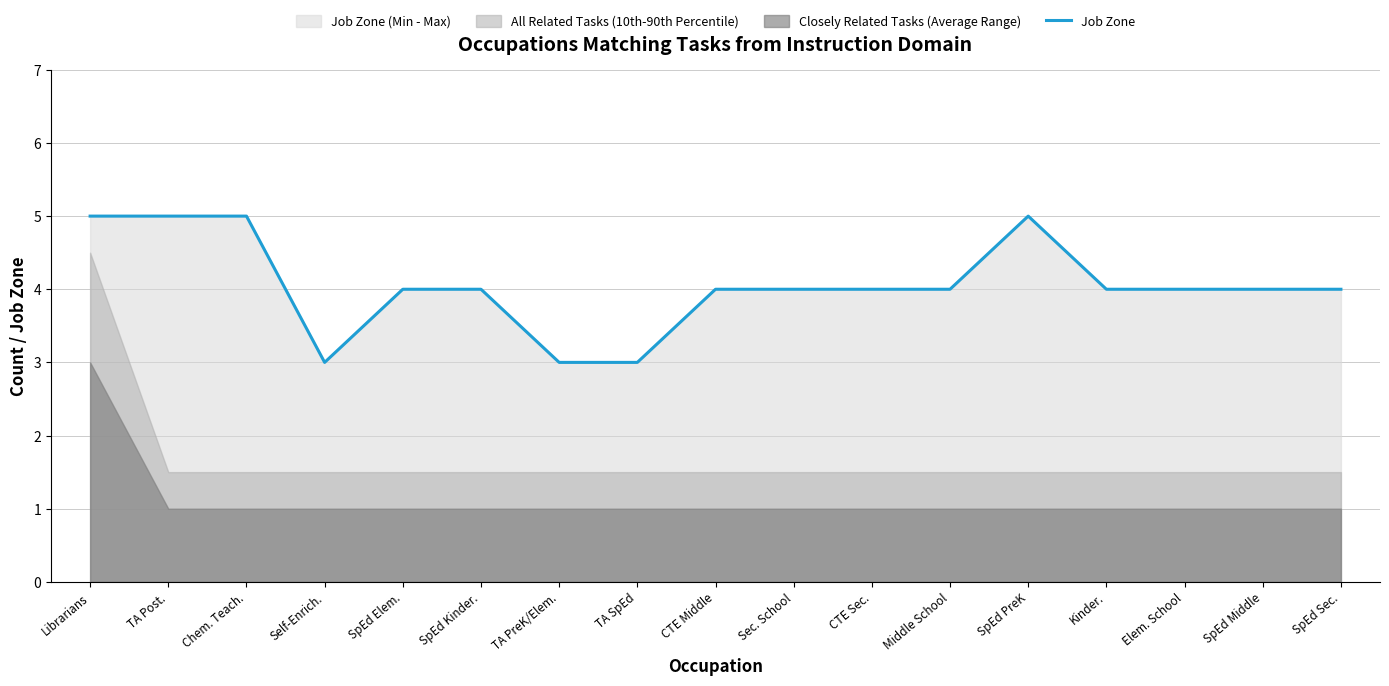

What is the greatest value displayed?

5